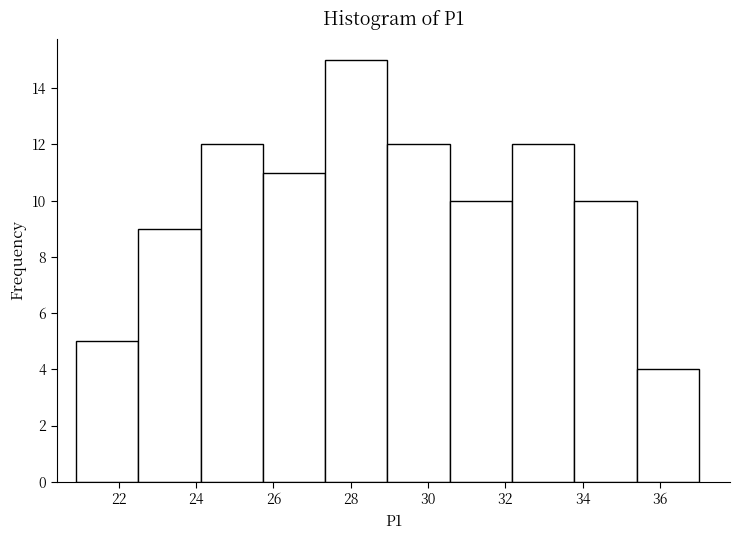

How tall is the bar that spans 33.8 to 35.4 on the x-axis? Neither the bar edges nor the heights are printed on the chart, so give them approximately, as read against the axes.

10